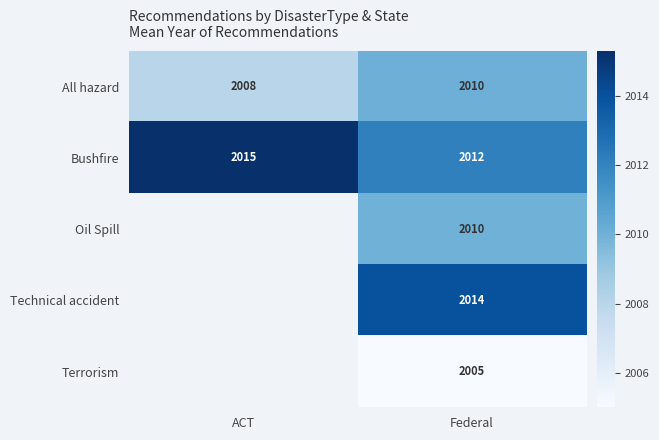

Read the Bushfire value at ACT.

2015